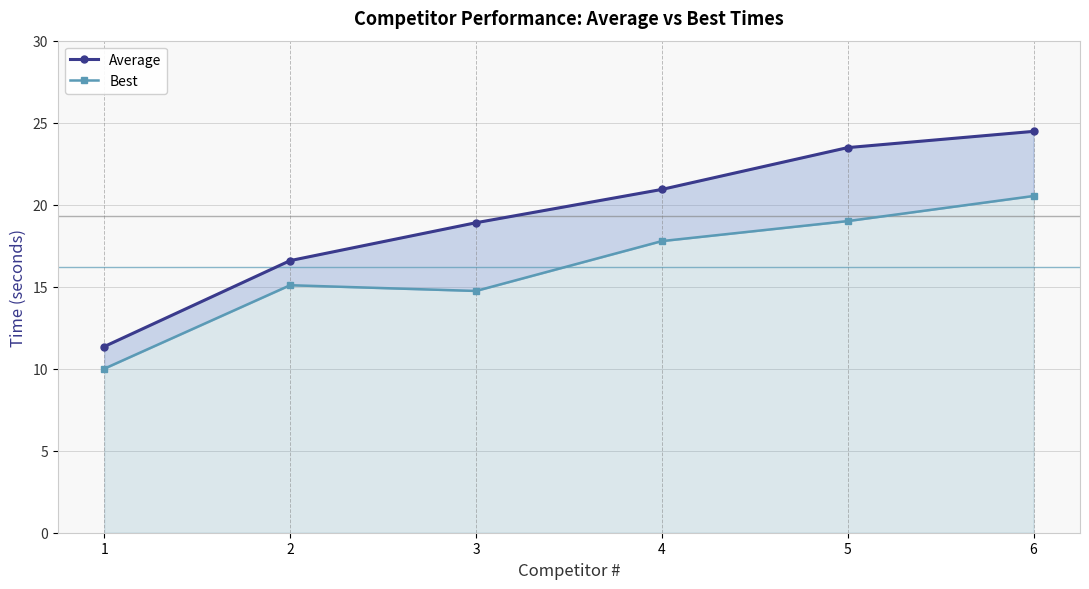

Where does the Average series first go above 20?

4